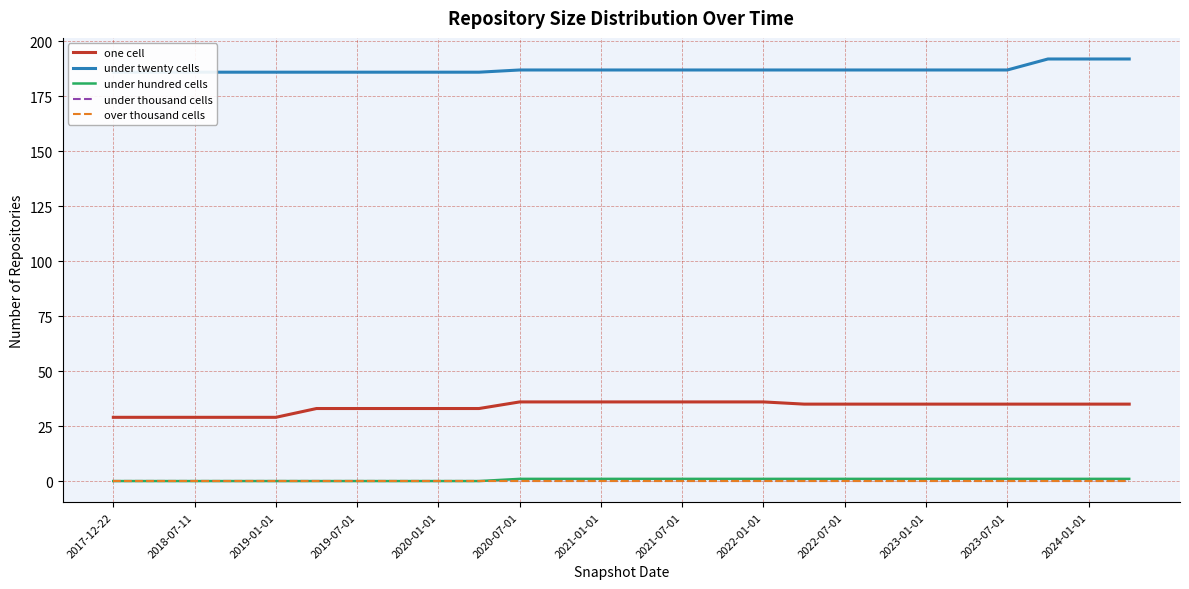

True or false: under twenty cells and one cell cross at least once.

False